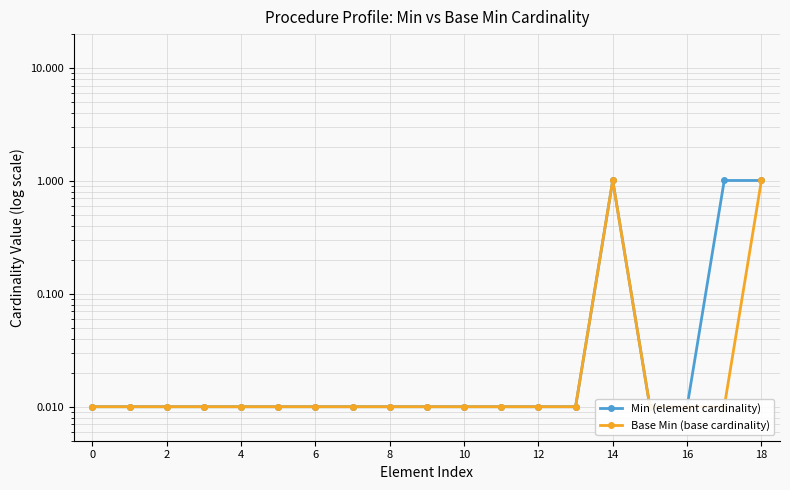

What is the maximum value shown in the chart?

1.0